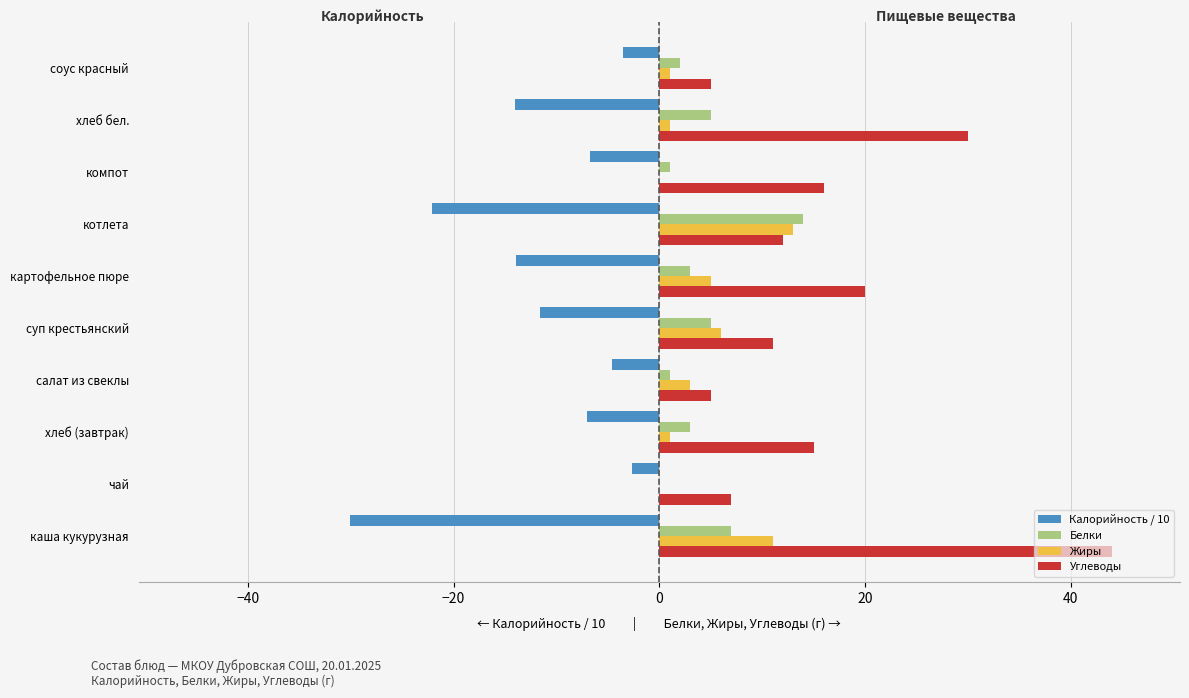

Which series has the largest range (max minus min)?

Углеводы